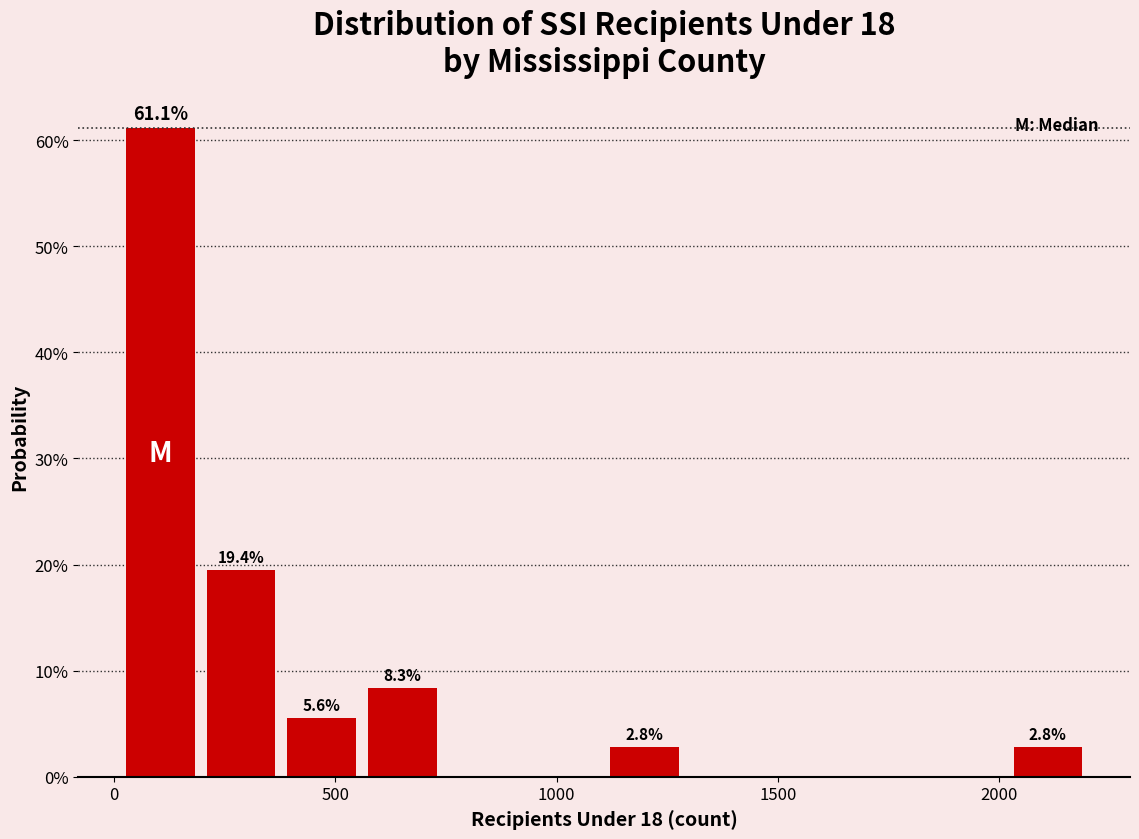

Read against the x-axis, roughly where is the centre of the tallest bar?

100